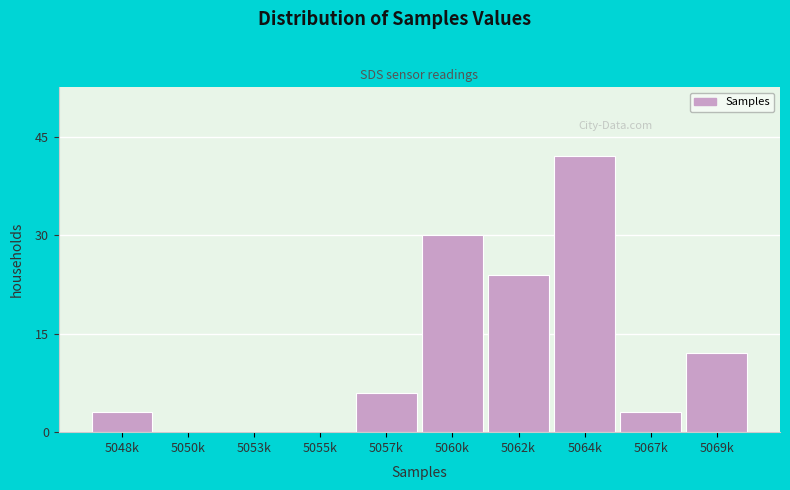

Reading right to left, list all the values displayed in this chart.

5069k=12	5067k=3	5064k=42	5062k=24	5060k=30	5057k=6	5055k=0	5053k=0	5050k=0	5048k=3